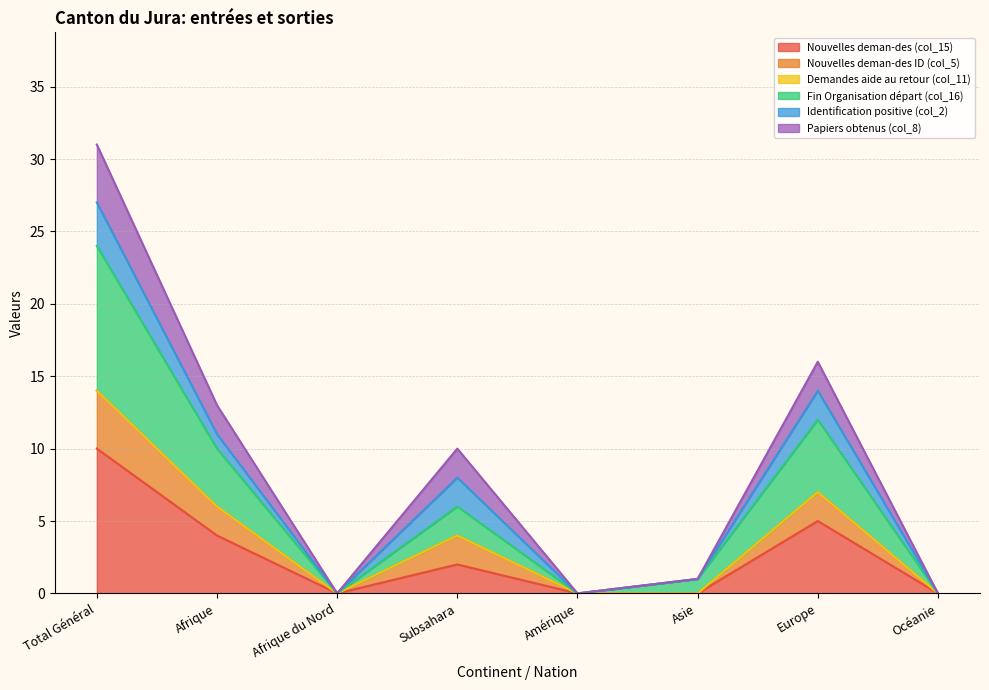

What is the label of the 1st point from the left?

Total Général